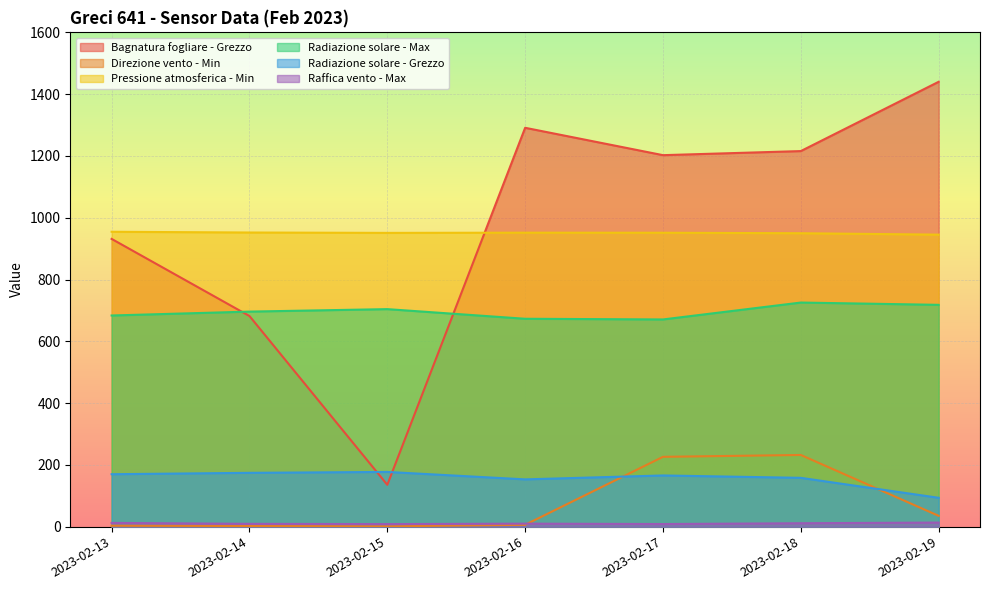

What are all the series names shown in the legend?

Bagnatura fogliare - Grezzo, Direzione vento - Min, Pressione atmosferica - Min, Radiazione solare - Max, Radiazione solare - Grezzo, Raffica vento - Max